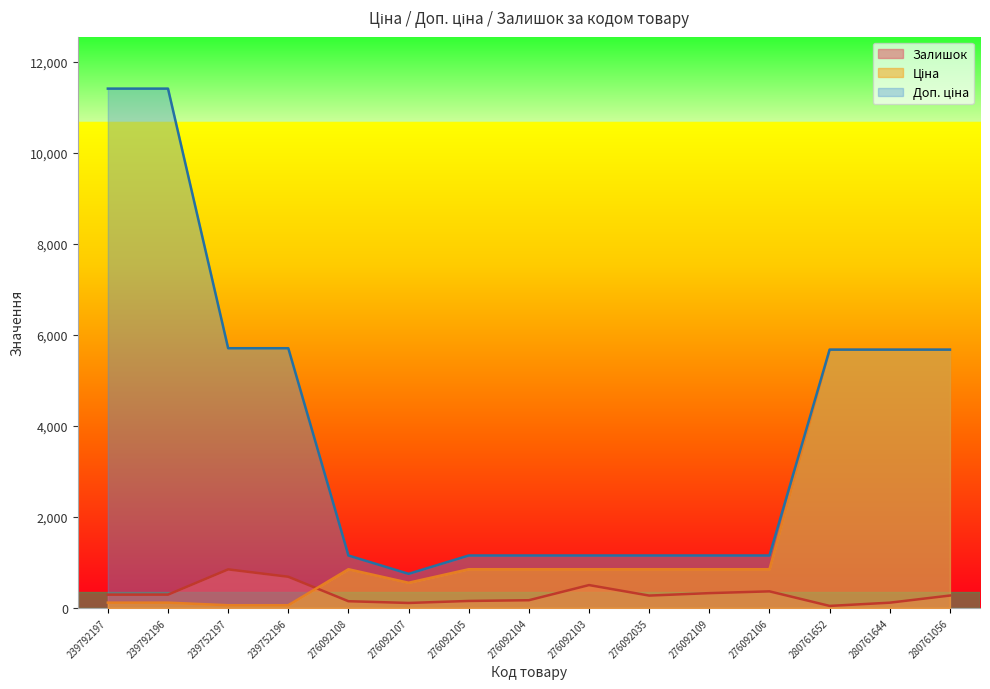

What position from the right is 276092109?

5